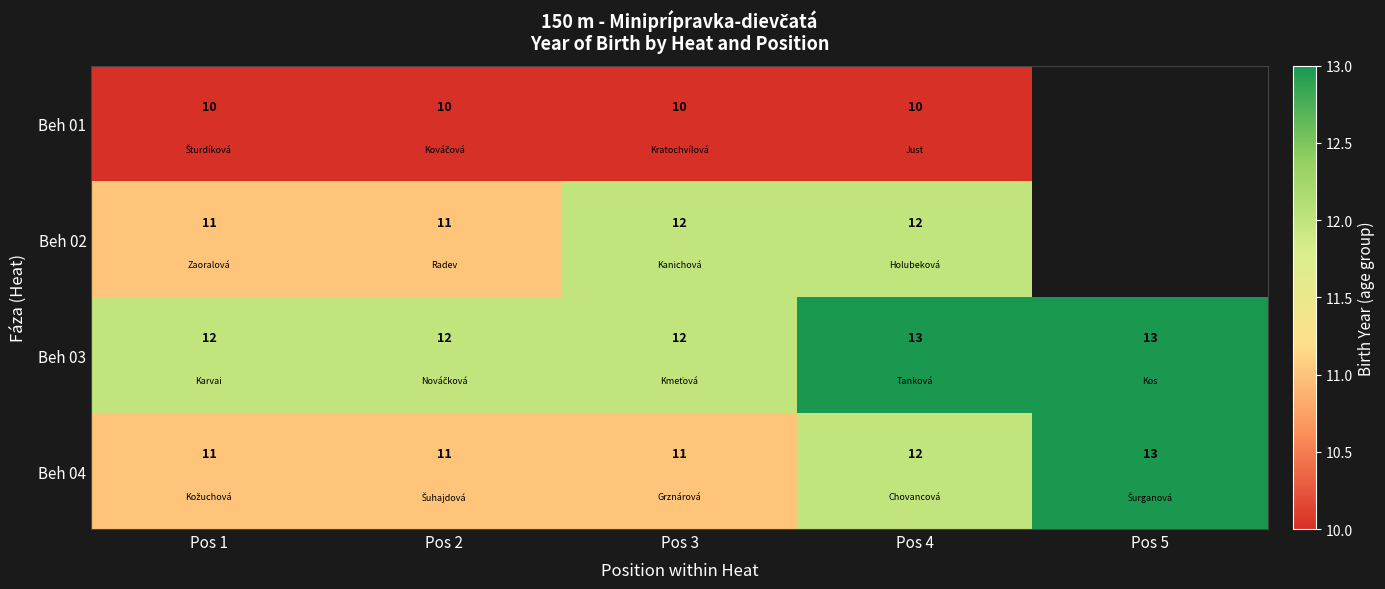

What is the sum of all Beh 03 values?

62